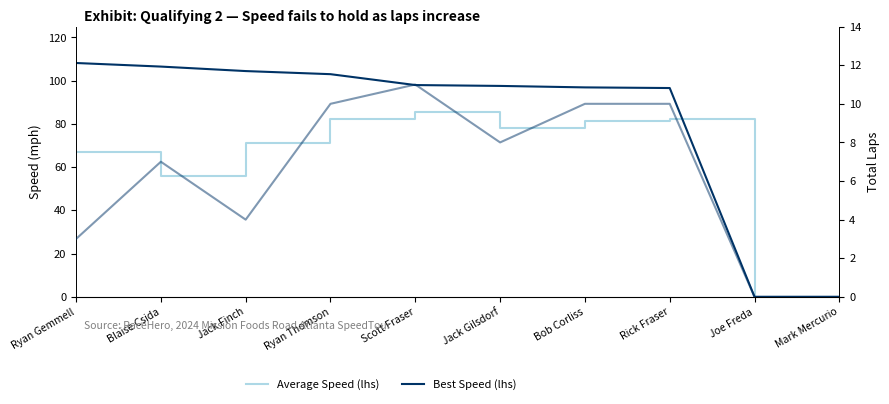

Read the Total Laps (rhs) value at Rick Fraser.

10.0